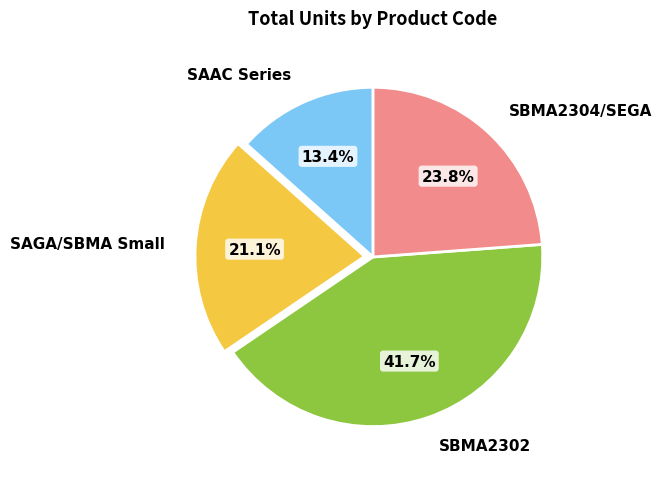

Which category has the smallest portion of the pie?

SAAC Series